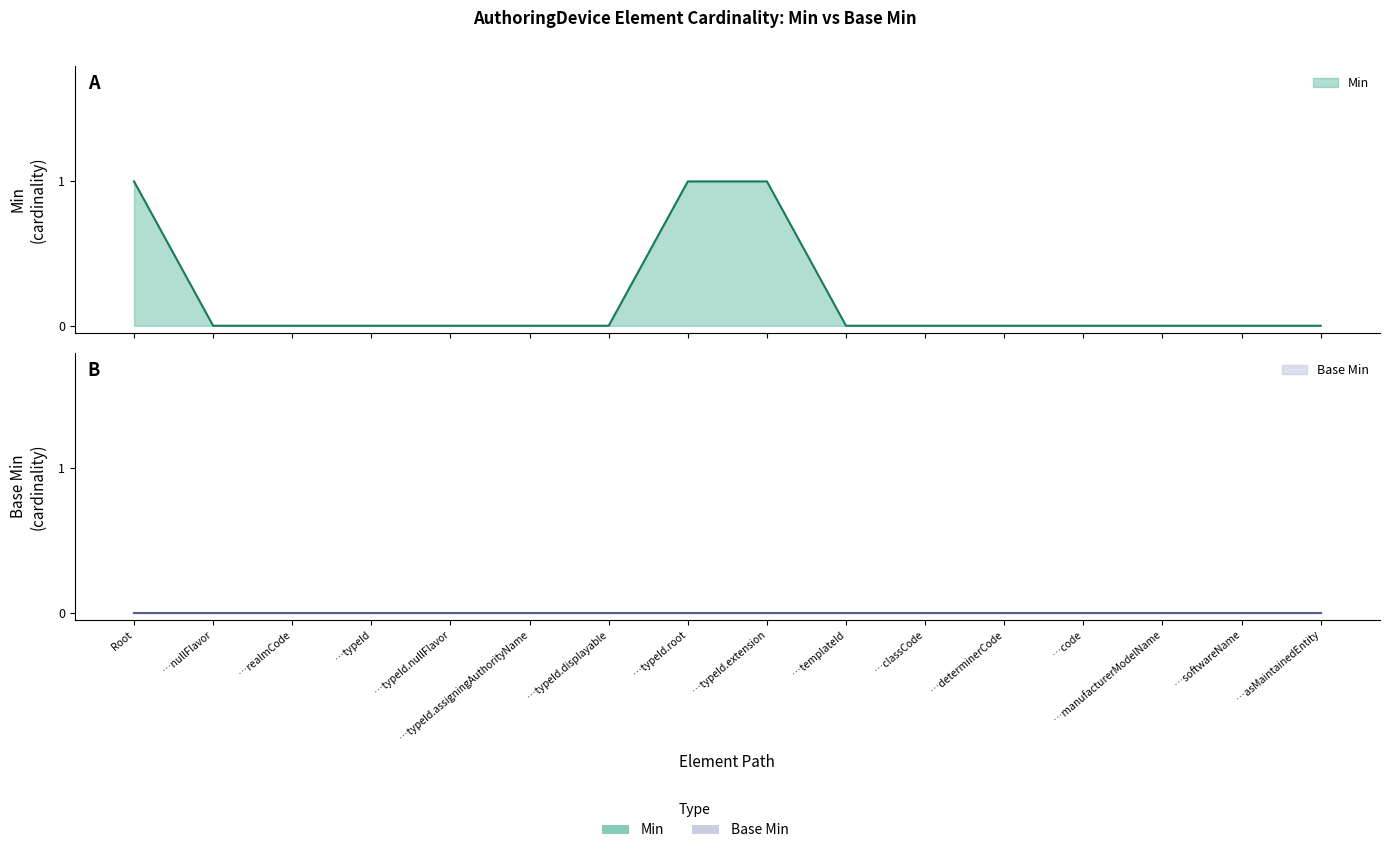

Is it true that the value at …classCode is 0?

True